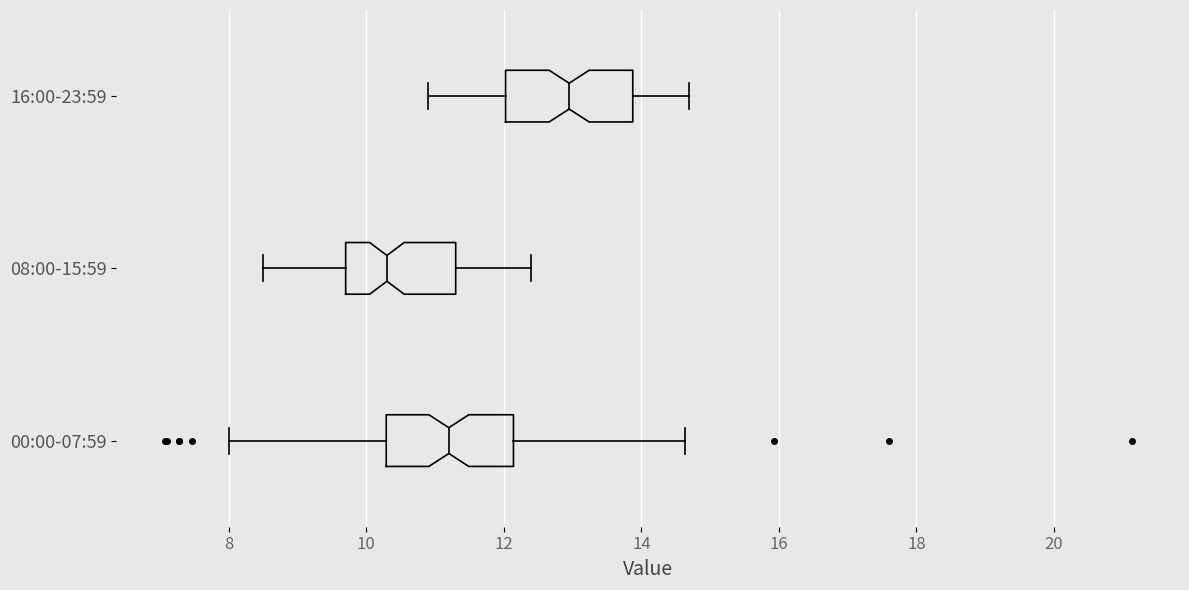

Reading bottom to top, transcribe this box plot: for each box, give where its median line is, the range the box spans, and where its two whiskers end, as read against the x-axis. The values are not printed on the chart, so give them approximately, as read against the axis.

00:00-07:59: median 11.2, box 10.2 to 12.2, whiskers 8.0 to 14.6
08:00-15:59: median 10.4, box 9.8 to 11.4, whiskers 8.6 to 12.4
16:00-23:59: median 13.0, box 12.0 to 13.8, whiskers 11.0 to 14.8